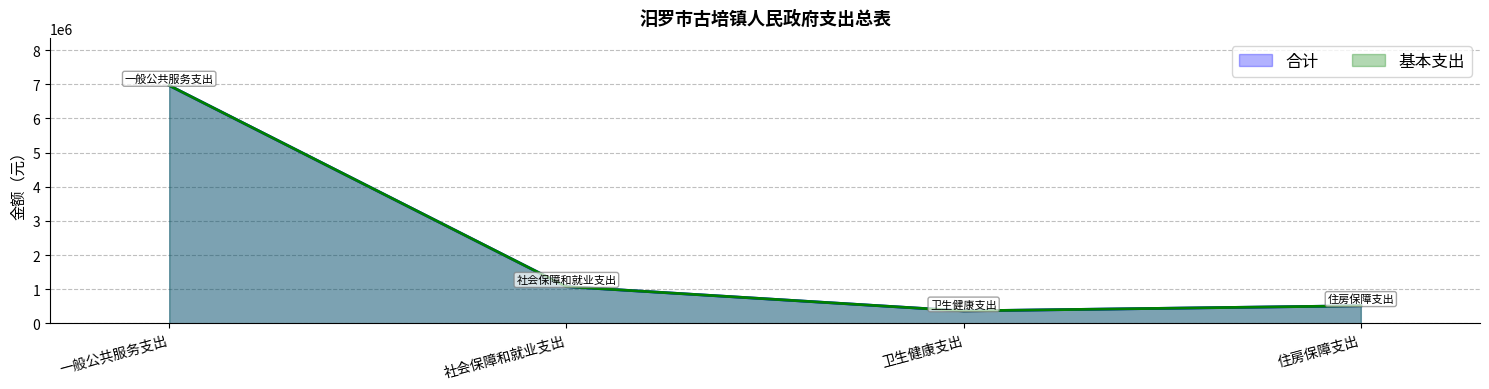

Where does the 合计 series first go above 1077279?

一般公共服务支出